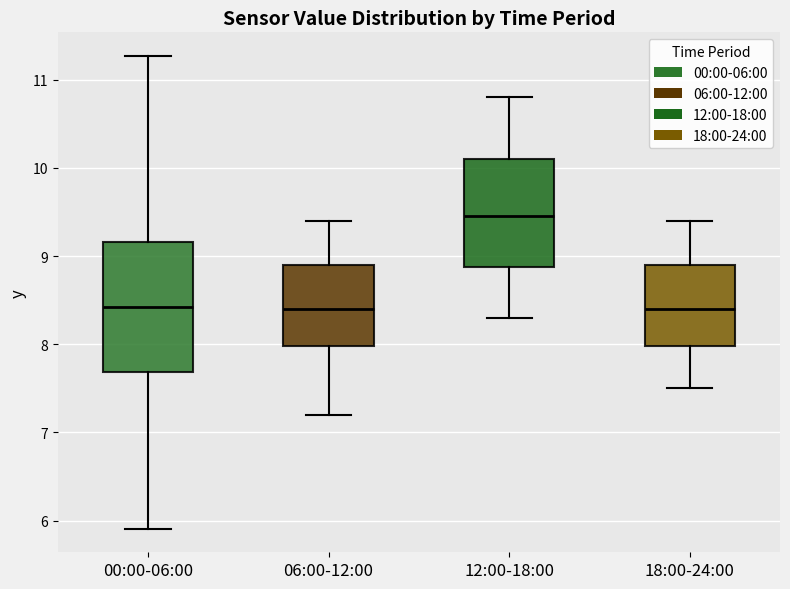

Reading left to right, read every box against the y-axis: the position of its median line, the range the box covers, and the ends of its whiskers. The values are not printed on the chart, so give them approximately, as read against the axis.

00:00-06:00: median 8.4, box 7.7 to 9.2, whiskers 5.9 to 11.3
06:00-12:00: median 8.4, box 8.0 to 8.9, whiskers 7.2 to 9.4
12:00-18:00: median 9.5, box 8.9 to 10.1, whiskers 8.3 to 10.8
18:00-24:00: median 8.4, box 8.0 to 8.9, whiskers 7.5 to 9.4